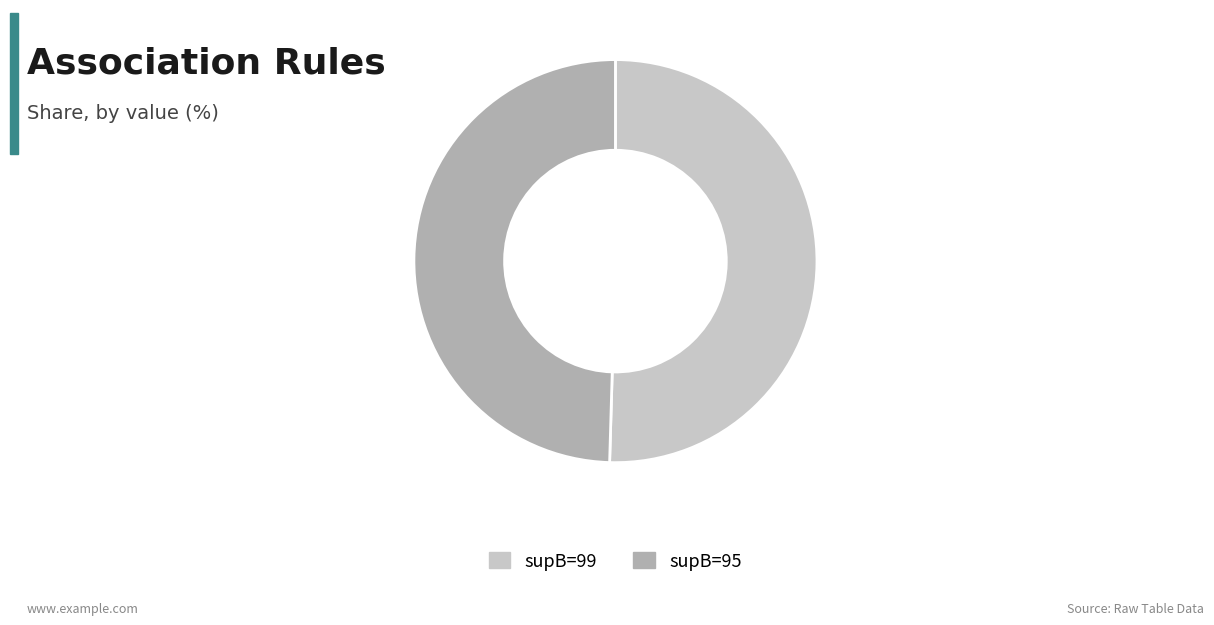

Is the sum of supB=99 and supB=95 greater than half?

Yes